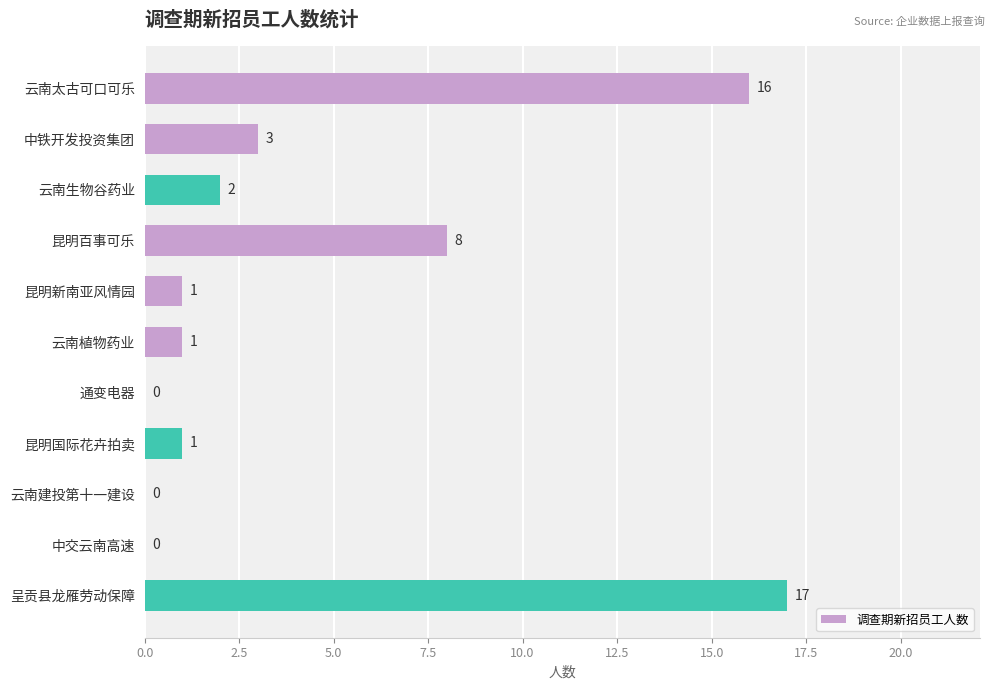

Where is the data nearest to the value 8?

昆明百事可乐